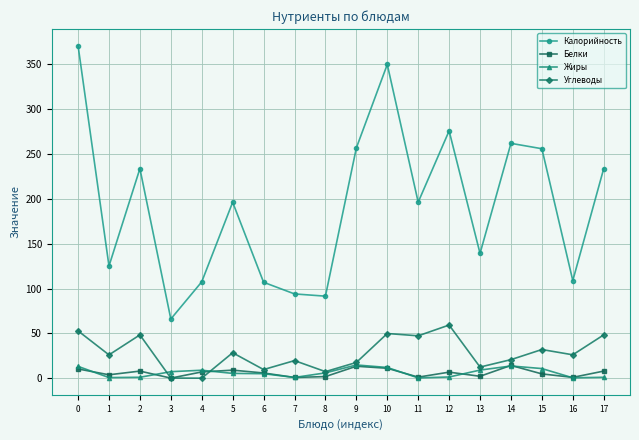

How many lines are shown in the chart?

4